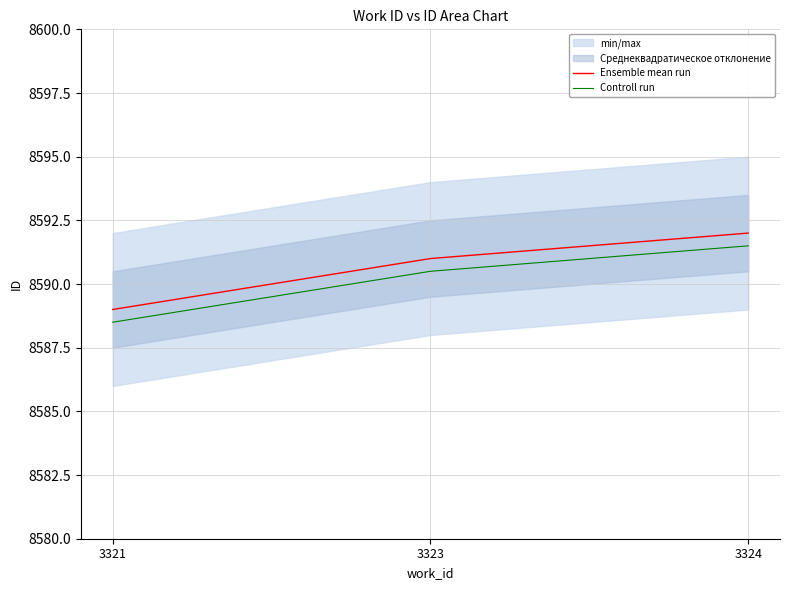

What is the difference between the maximum and minimum values in the Ensemble mean run series?

3.0